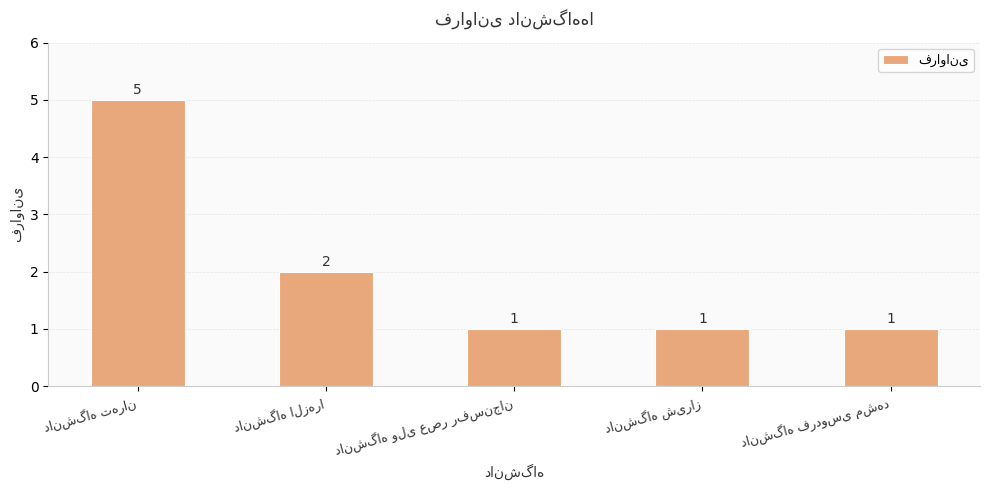

What is the maximum value shown in the chart?

5